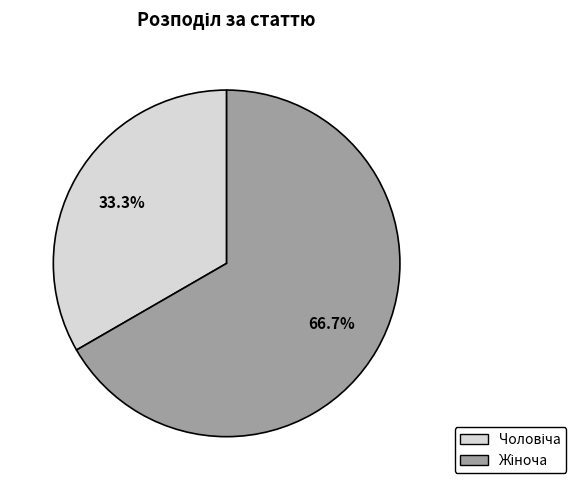

Does any single category account for the majority?

Yes